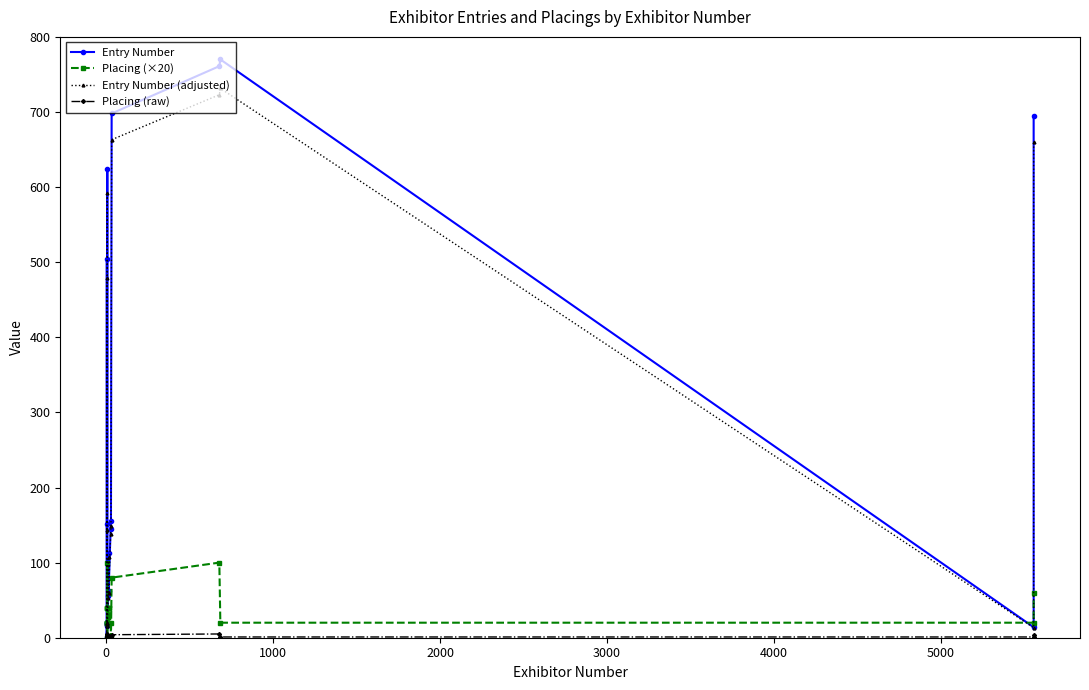

Reading right to left, what are all the values shown in this chart?

Entry Number: 695.0	14.0	770.0	761.0	698.0	156.0	145.0	62.0	113.0	56.0	20.0	21.0	151.0	624.0	18.0	19.0	17.0	16.0	1.0	504.0
Placing (×20): 60.0	20.0	20.0	100.0	80.0	0.0	20.0	40.0	40.0	20.0	20.0	100.0	0.0	40.0	20.0	40.0	40.0	20.0	20.0	20.0
Entry Number (adjusted): 660.2	13.3	731.5	722.9	663.1	148.2	137.8	58.9	107.3	53.2	19.0	19.9	143.4	592.8	17.1	18.1	16.1	15.2	0.9	478.8
Placing (raw): 3.0	1.0	1.0	5.0	4.0	0.0	1.0	2.0	2.0	1.0	1.0	5.0	0.0	2.0	1.0	2.0	2.0	1.0	1.0	1.0